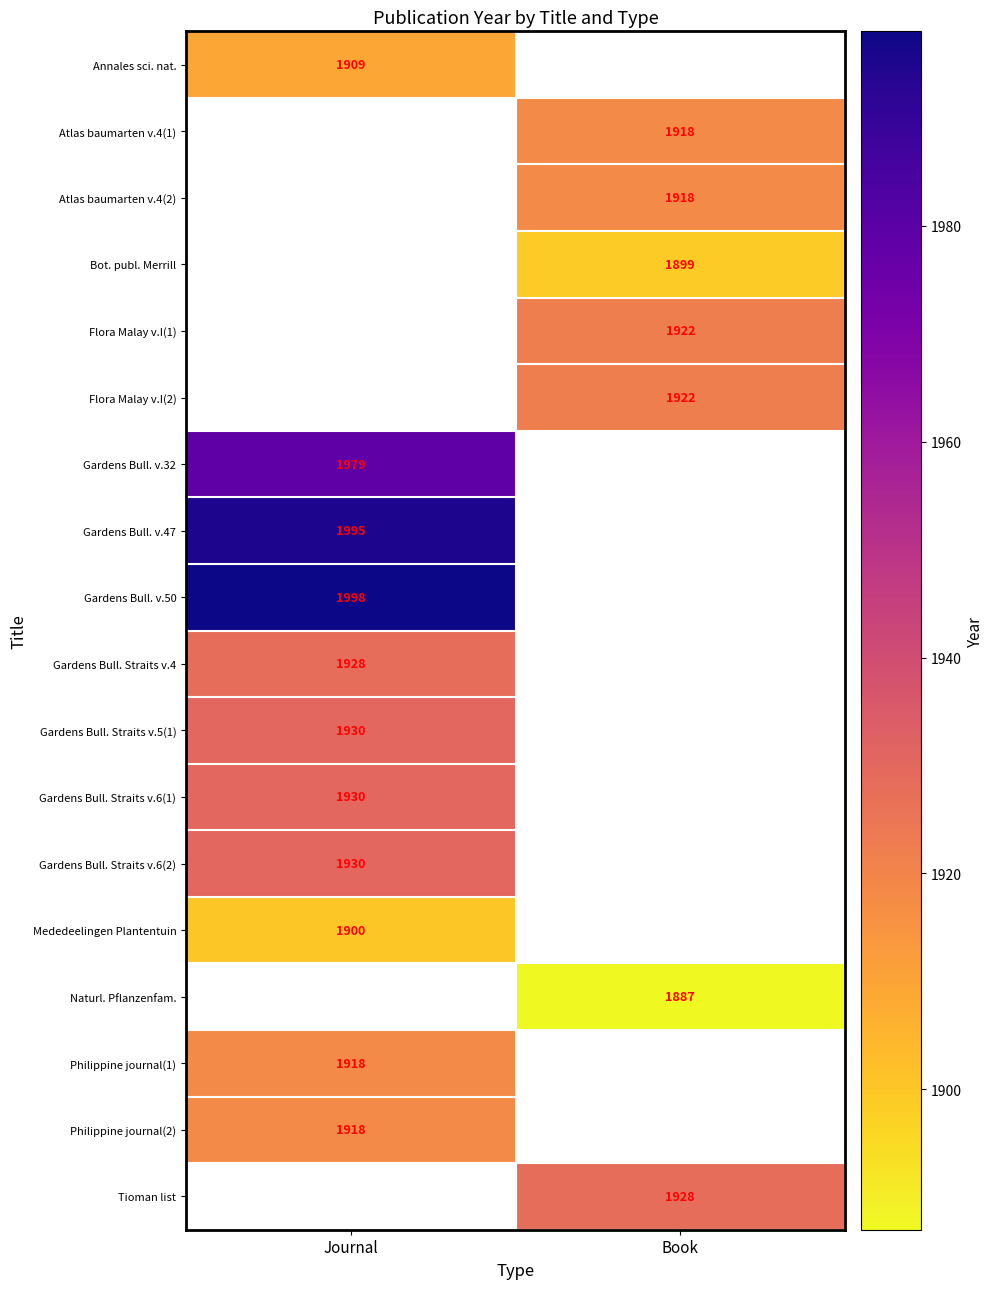

The Annales sci. nat. series shows 1909 at Journal. True or false?

True